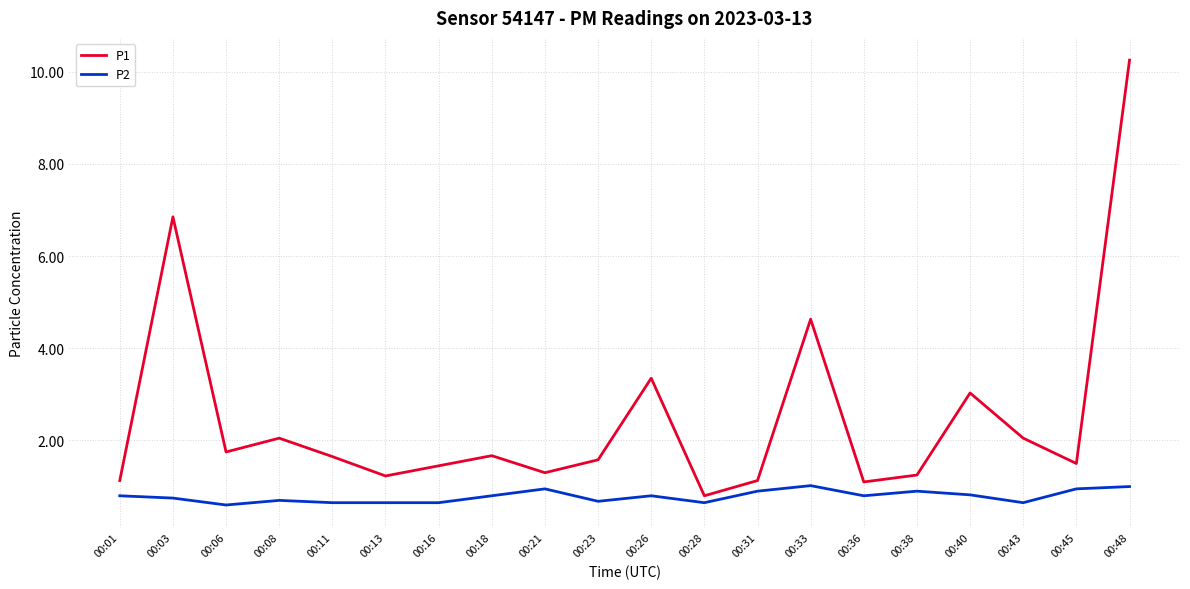

What are all the series names shown in the legend?

P1, P2